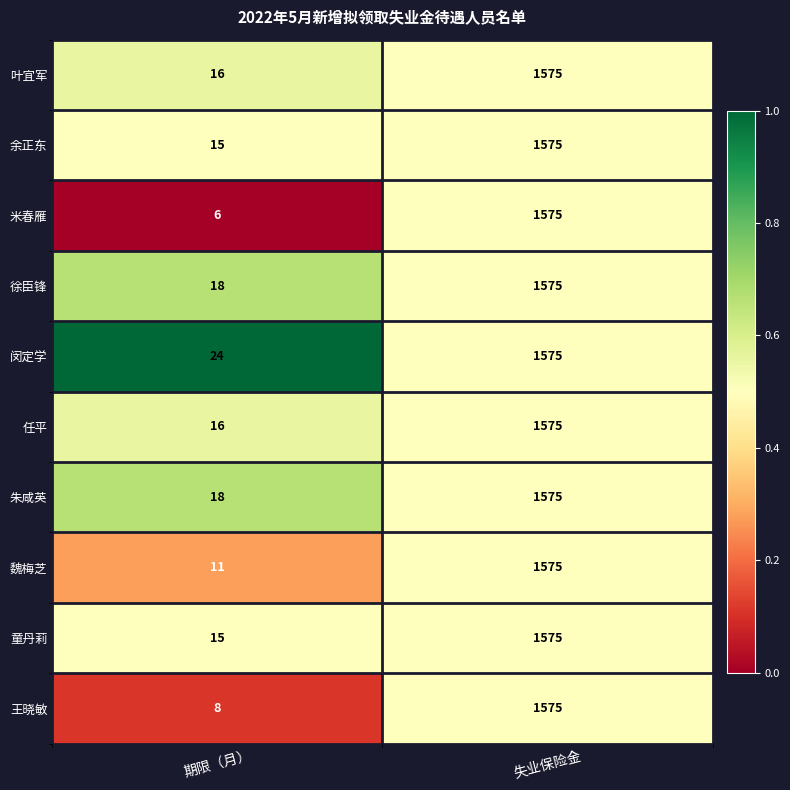

What is the difference between the maximum and minimum values in the 闵定学 series?

1551